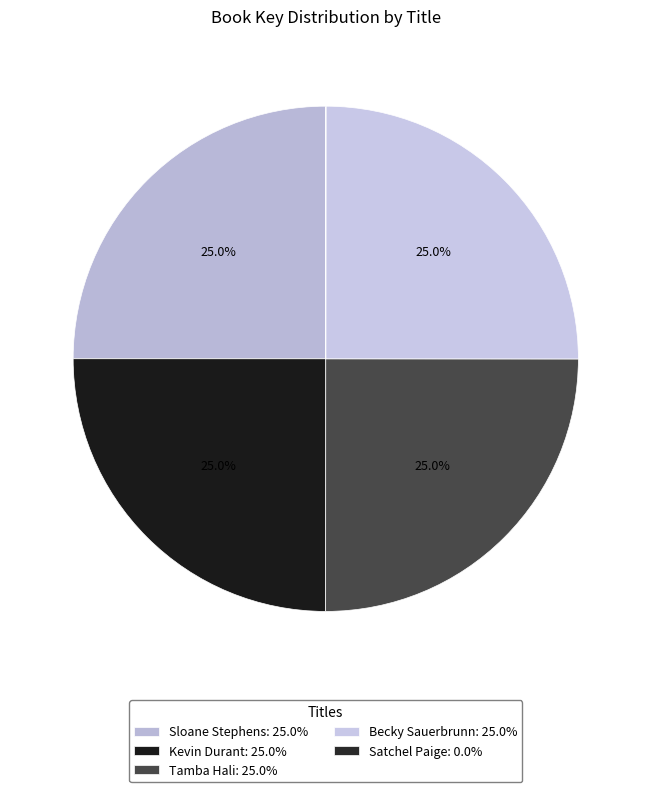

Between Becky Sauerbrunn and Sloane Stephens, which is larger?

Sloane Stephens